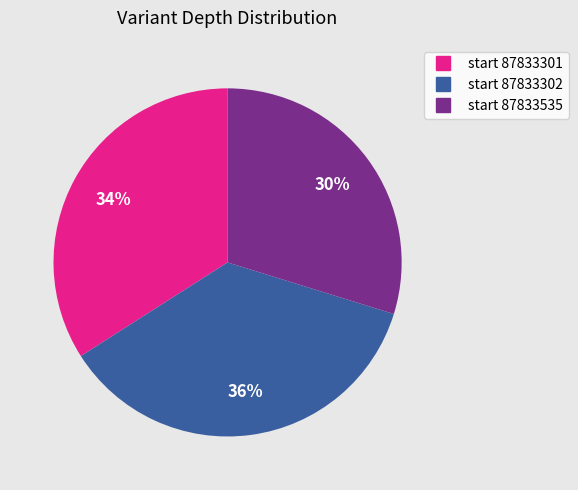

Is there any slice that represents more than half of the pie?

No